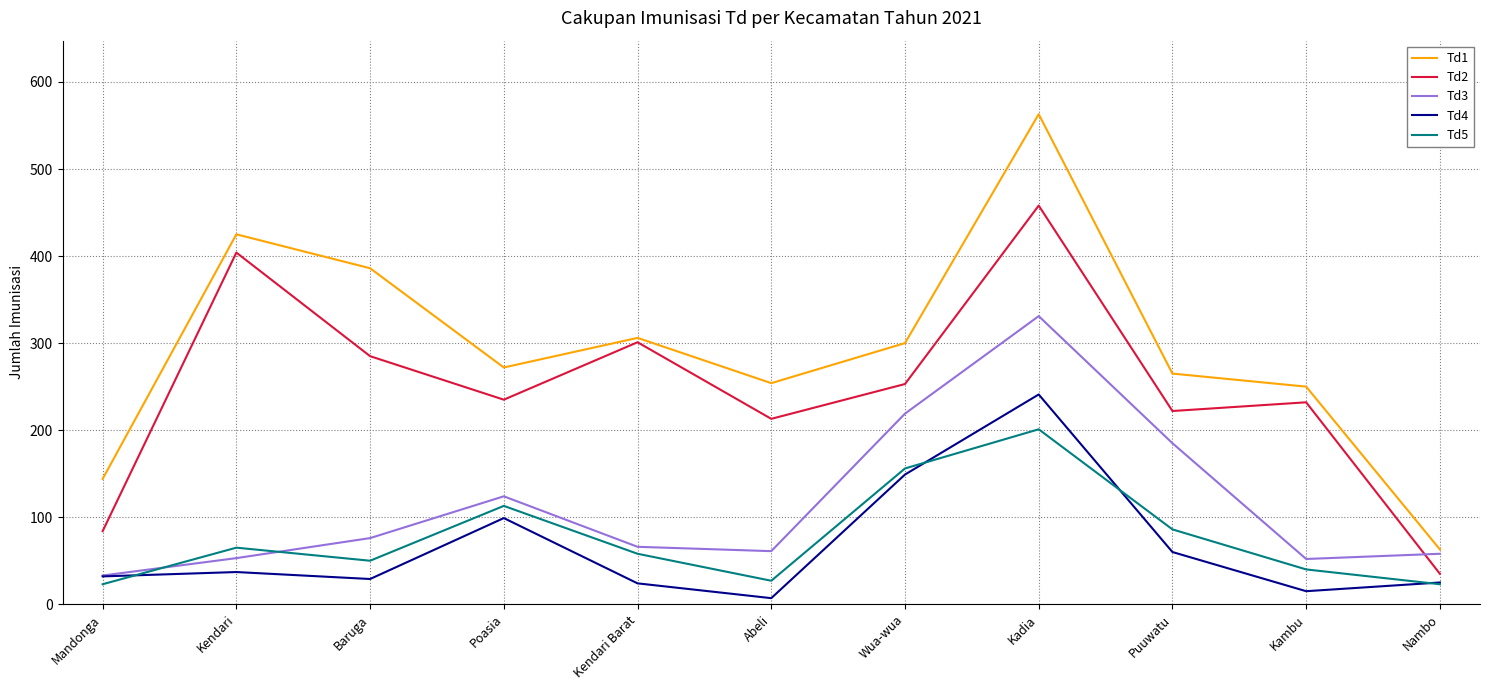

True or false: Td1 and Td4 cross at least once.

False